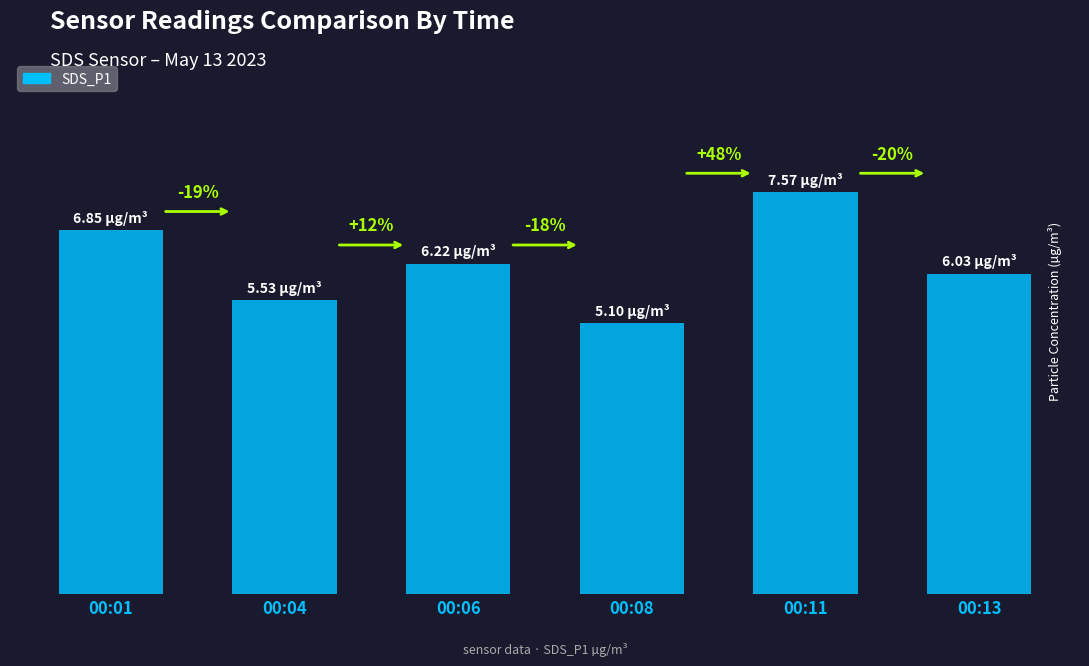

Read the value at 00:11.

7.6